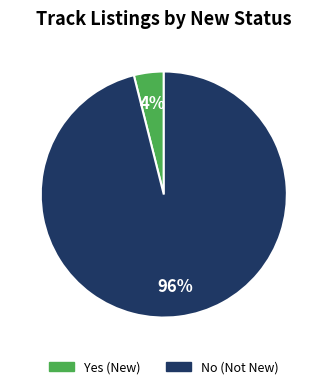

What is the largest slice in the pie chart?

No